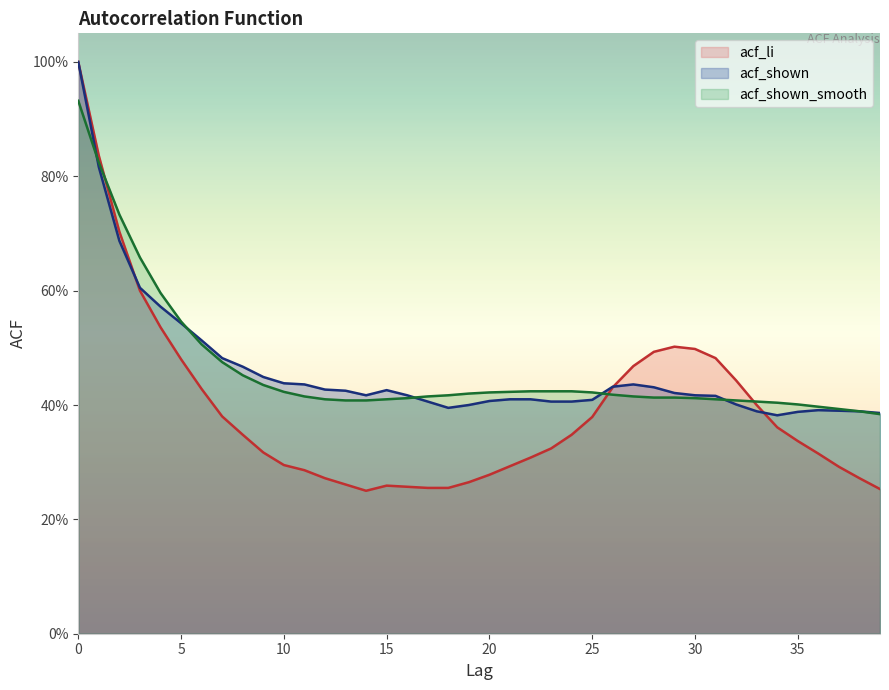

Reading right to left, extract all data points from this chart.

acf_li: 39=0.3	38=0.3	37=0.3	36=0.3	35=0.3	34=0.4	33=0.4	32=0.4	31=0.5	30=0.5	29=0.5	28=0.5	27=0.5	26=0.4	25=0.4	24=0.3	23=0.3	22=0.3	21=0.3	20=0.3	19=0.3	18=0.3	17=0.3	16=0.3	15=0.3	14=0.2	13=0.3	12=0.3	11=0.3	10=0.3	9=0.3	8=0.3	7=0.4	6=0.4	5=0.5	4=0.5	3=0.6	2=0.7	1=0.8	0=1.0
acf_shown: 39=0.4	38=0.4	37=0.4	36=0.4	35=0.4	34=0.4	33=0.4	32=0.4	31=0.4	30=0.4	29=0.4	28=0.4	27=0.4	26=0.4	25=0.4	24=0.4	23=0.4	22=0.4	21=0.4	20=0.4	19=0.4	18=0.4	17=0.4	16=0.4	15=0.4	14=0.4	13=0.4	12=0.4	11=0.4	10=0.4	9=0.4	8=0.5	7=0.5	6=0.5	5=0.5	4=0.6	3=0.6	2=0.7	1=0.8	0=1.0
acf_shown_smooth: 39=0.4	38=0.4	37=0.4	36=0.4	35=0.4	34=0.4	33=0.4	32=0.4	31=0.4	30=0.4	29=0.4	28=0.4	27=0.4	26=0.4	25=0.4	24=0.4	23=0.4	22=0.4	21=0.4	20=0.4	19=0.4	18=0.4	17=0.4	16=0.4	15=0.4	14=0.4	13=0.4	12=0.4	11=0.4	10=0.4	9=0.4	8=0.5	7=0.5	6=0.5	5=0.5	4=0.6	3=0.7	2=0.7	1=0.8	0=0.9